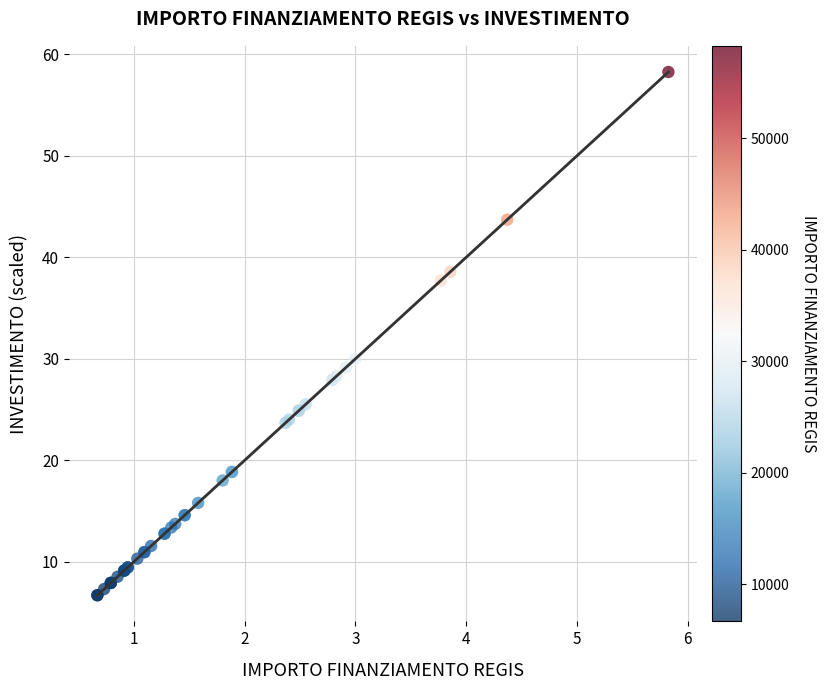

What Y value in the scatter plot is closest to 32?

30.0